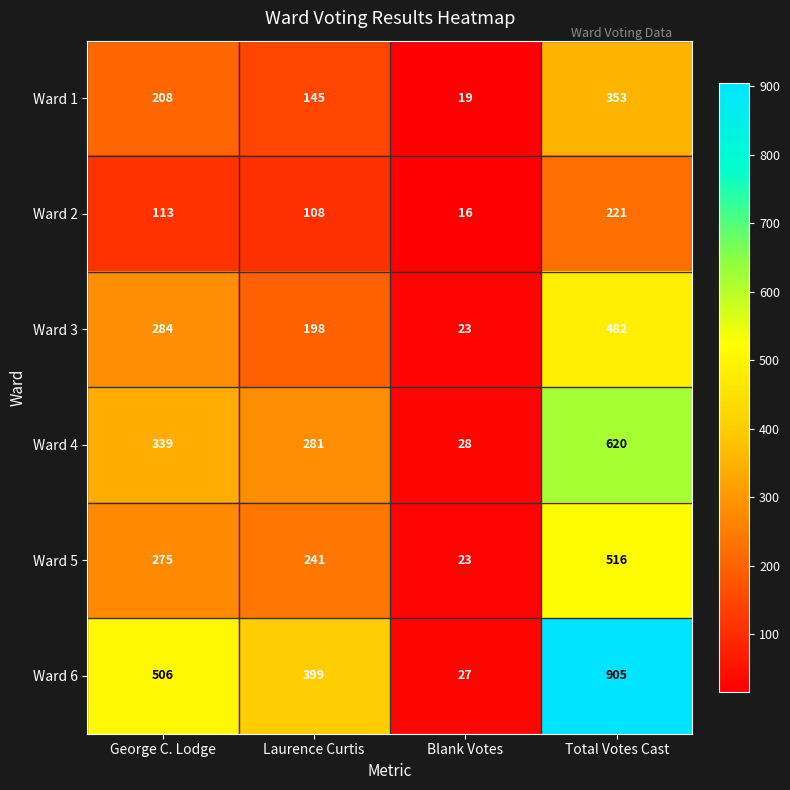

Count the Ward 3 values in the range 198 to 482.

3